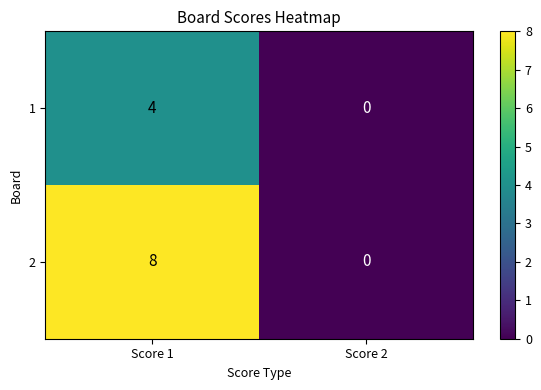

Which category has the highest value in the 1 series?

Score 1